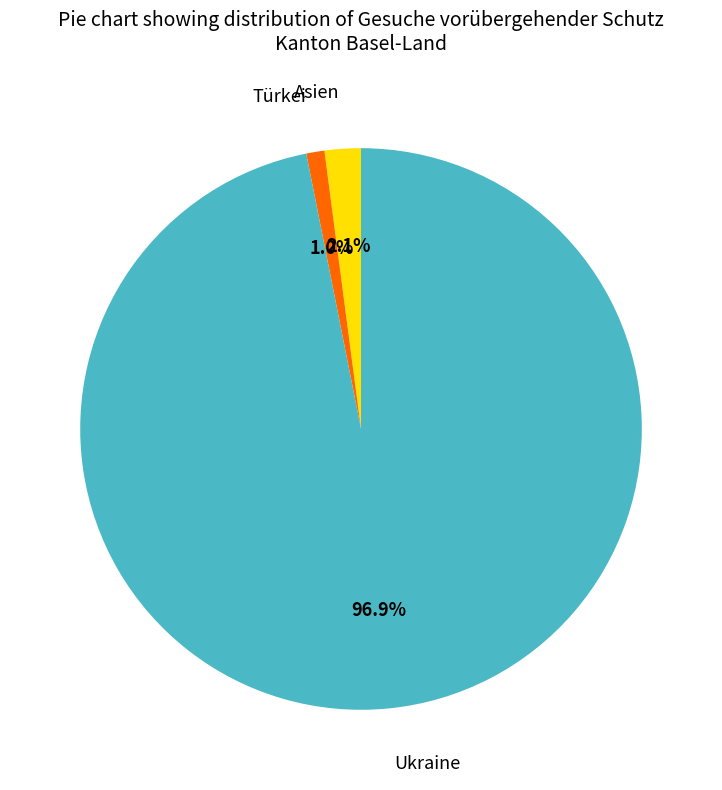

Rank the categories by value from highest to lowest.

Ukraine, Asien, Türkei